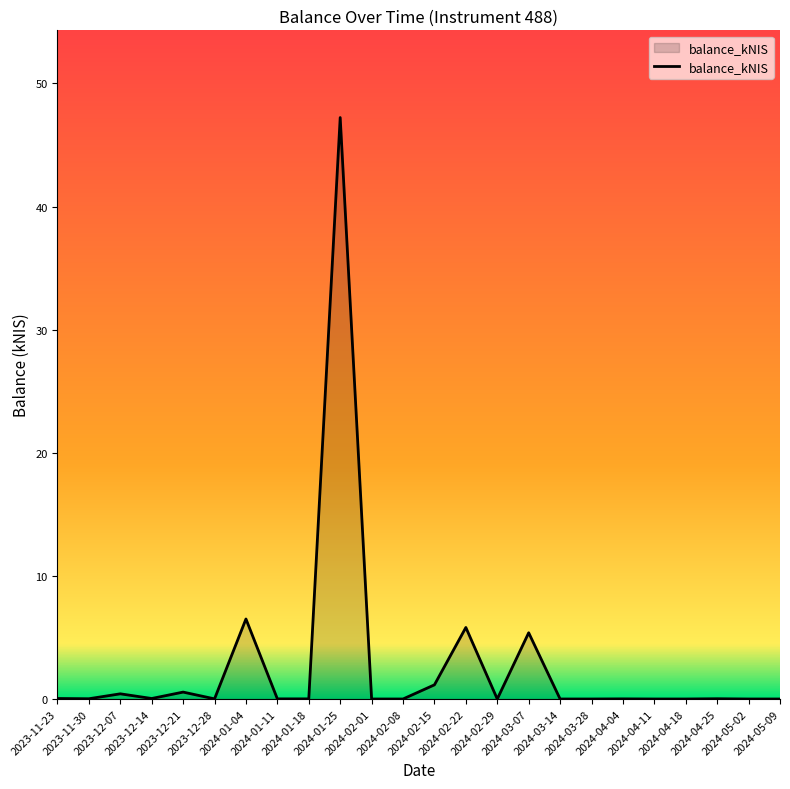

What is the difference between the maximum and minimum values?

47.2